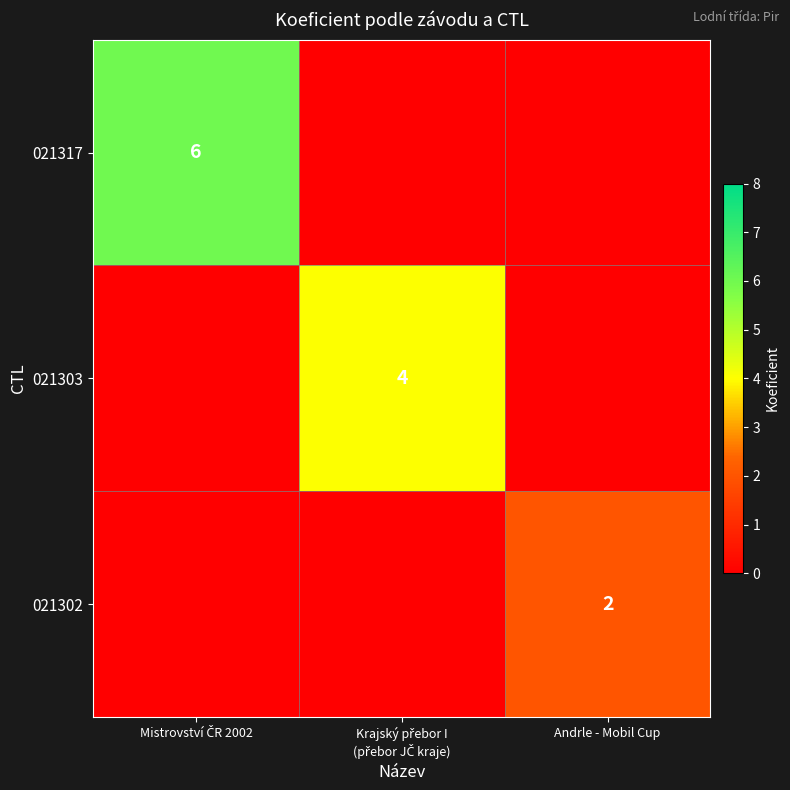

Which label corresponds to the smallest value in the chart?

Krajský přebor I
(přebor JČ kraje)